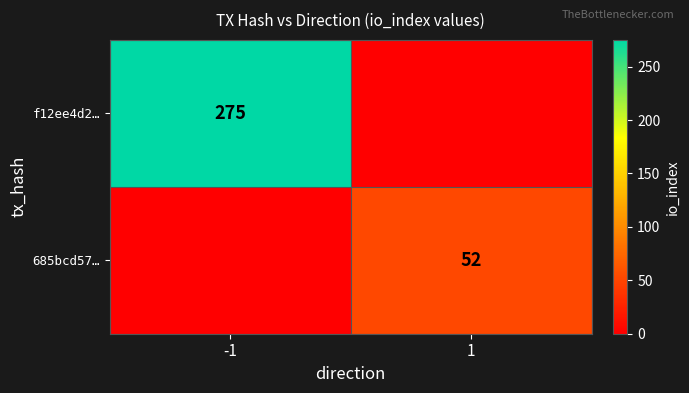

True or false: 685bcd57… has a value of 16 at 1.

False